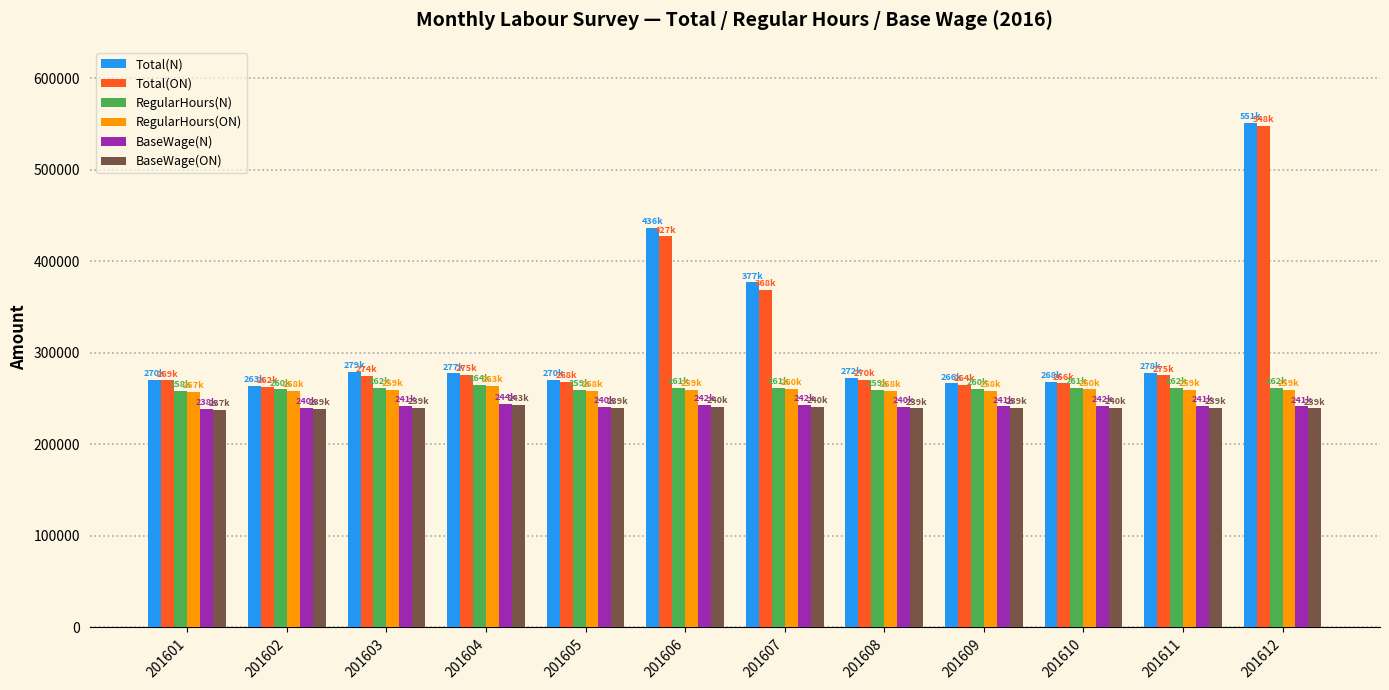

At which category is the sum across all series the highest?

201612